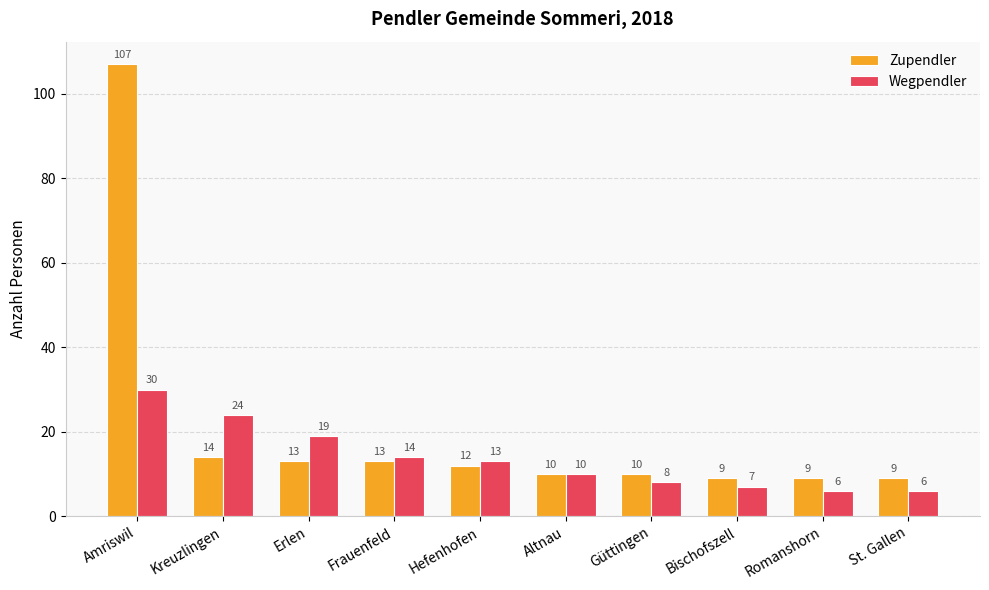

Rank the series by their maximum value, from highest to lowest.

Zupendler, Wegpendler